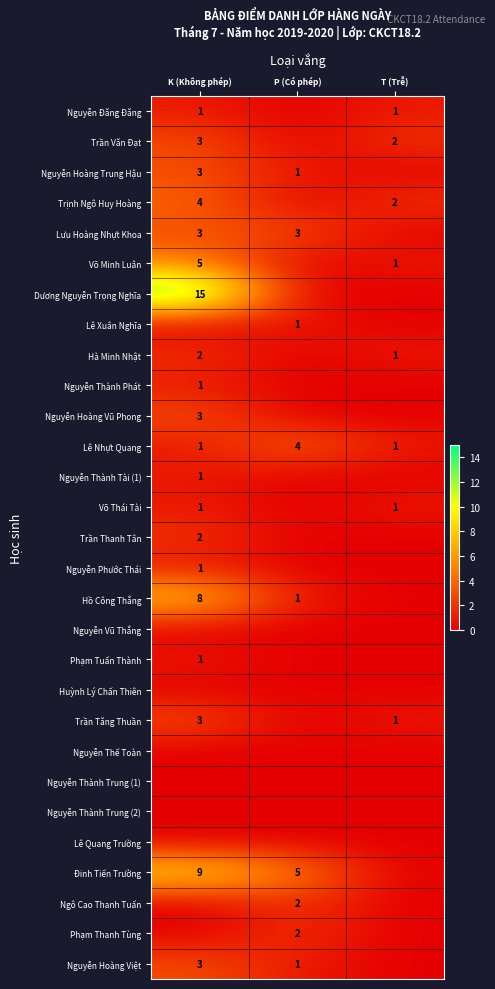

The Nguyễn Hoàng Trung Hậu series shows 0 at P (Có phép). True or false?

False